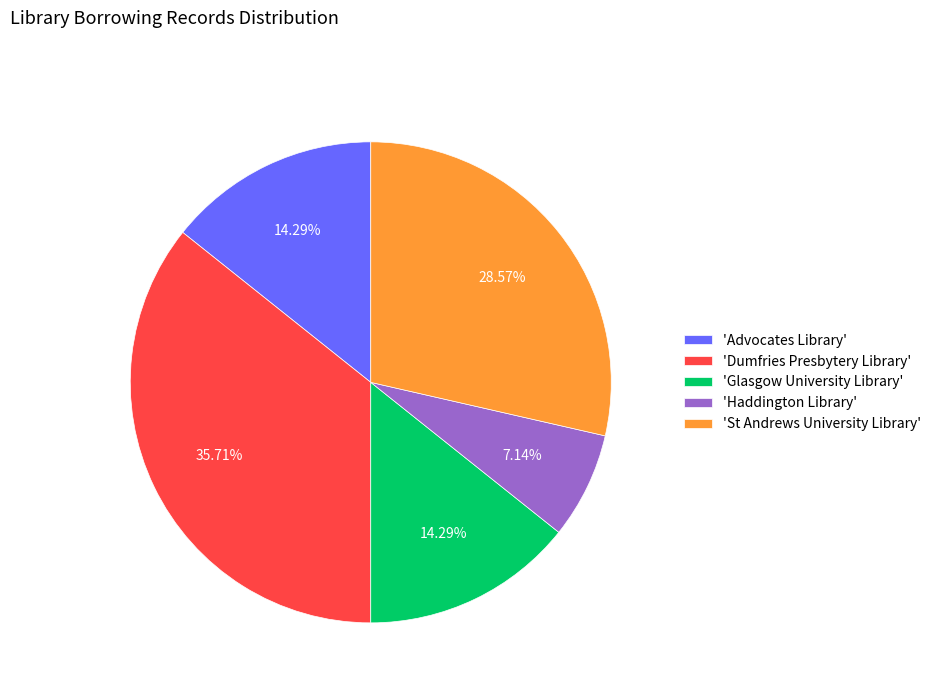

Does 'Haddington Library' account for over 50% of the chart?

No